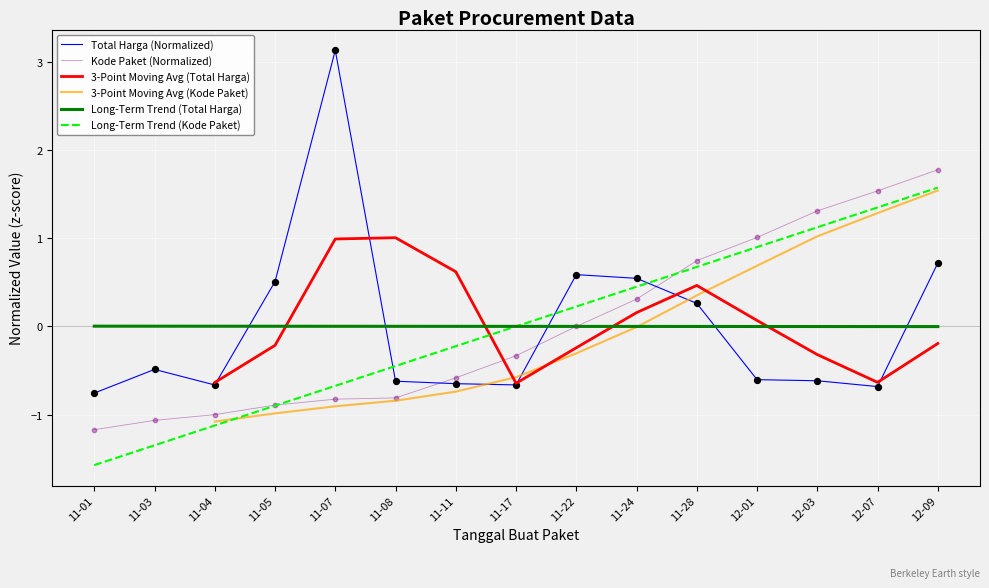

Which series has the largest Y range (max minus min)?

Total Harga (Normalized)